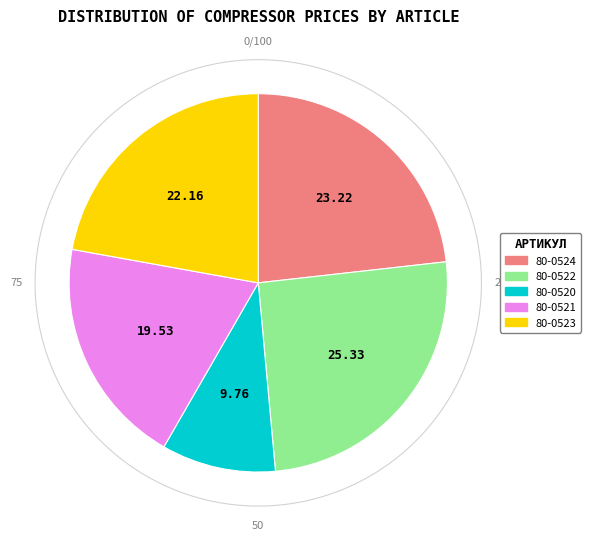

What percentage do 80-0520 and 80-0524 together represent?

33.0%